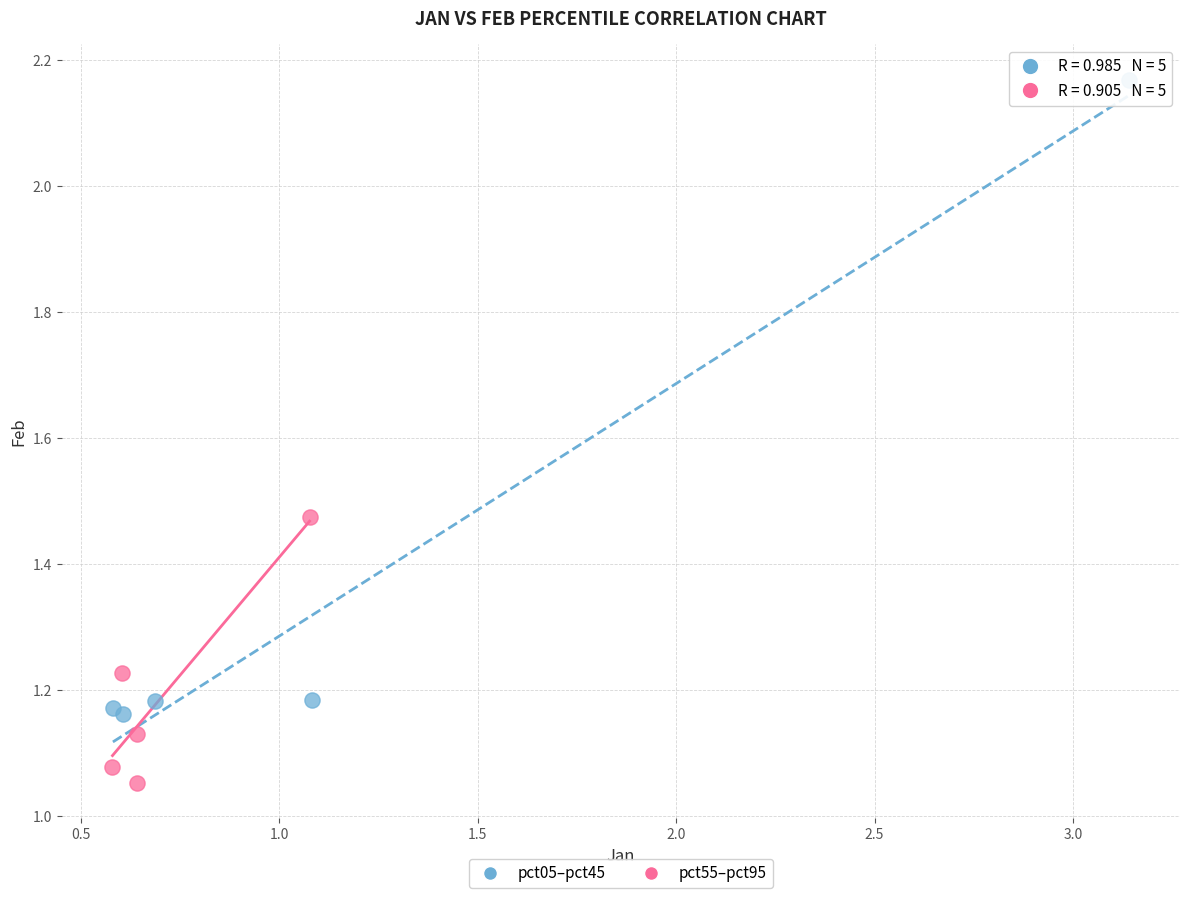

Which series contains the highest Y value?

pct05–pct45